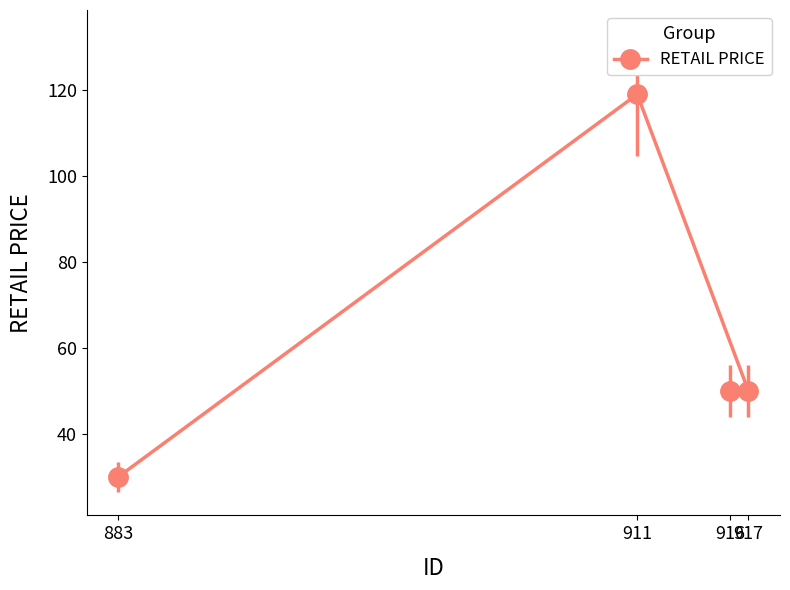

The chart shows a value of 13.0 at 916. True or false?

False